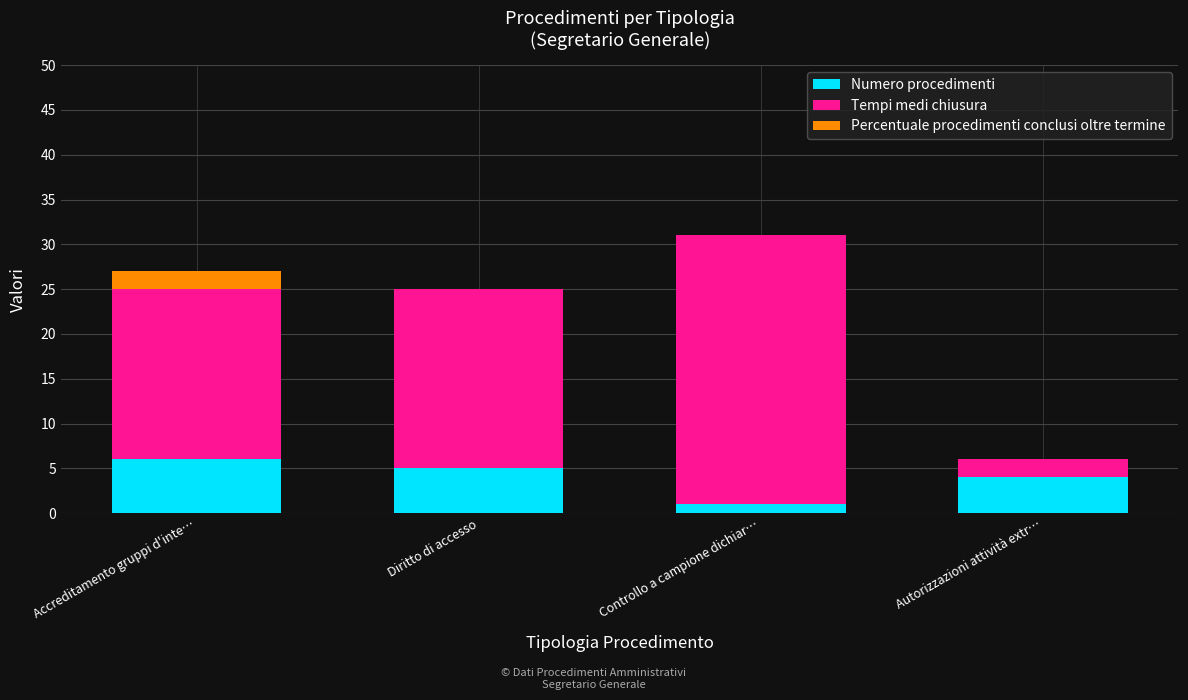

What is the sum of the Numero procedimenti values at Controllo a campione dichiar… and Accreditamento gruppi d'inte…?

7